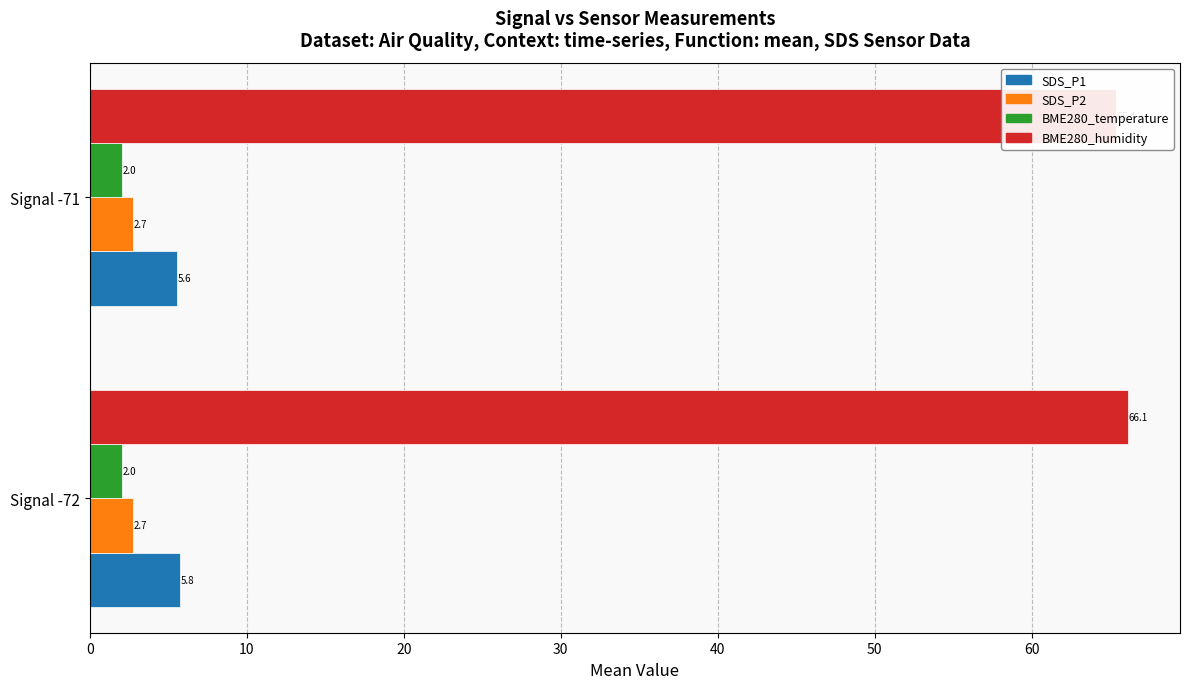

How many series are shown in this chart?

4